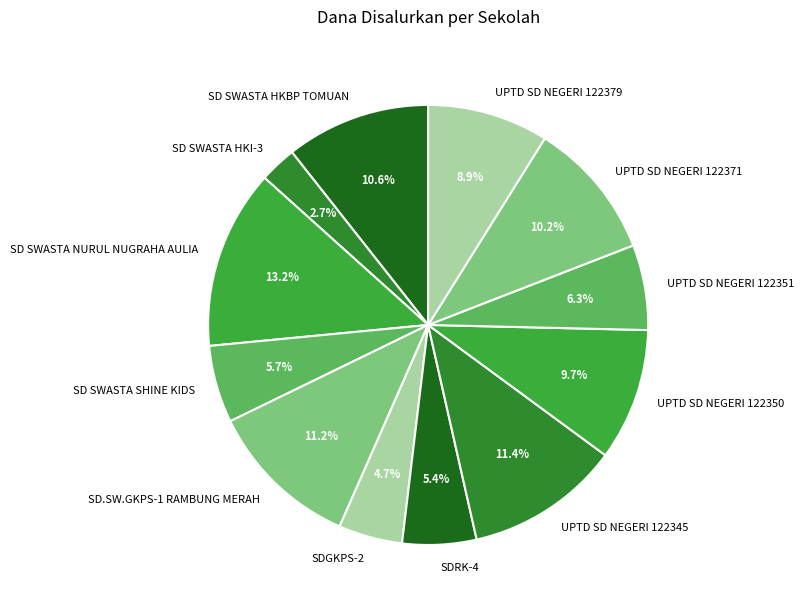

Does SD SWASTA HKI-3 account for over 50% of the chart?

No